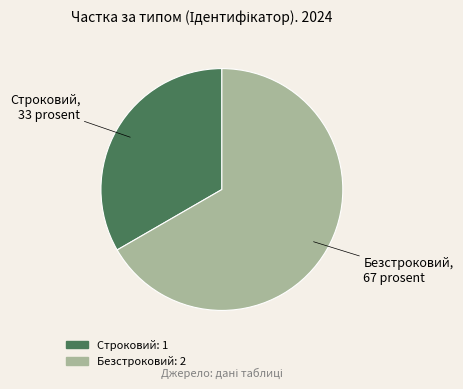

Does Безстроковий account for over 50% of the chart?

Yes